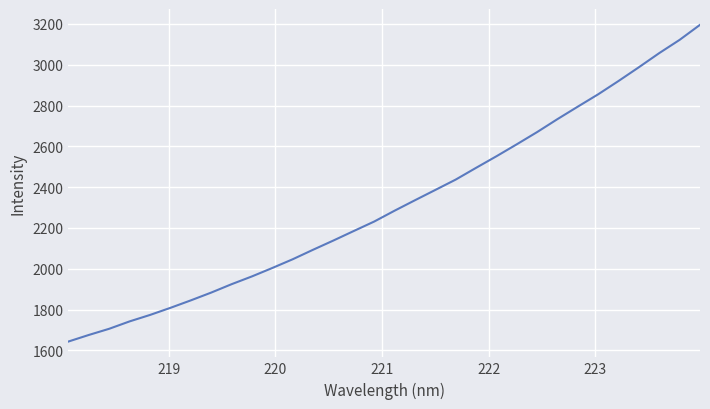

What is the difference between the maximum and minimum values?

1552.2